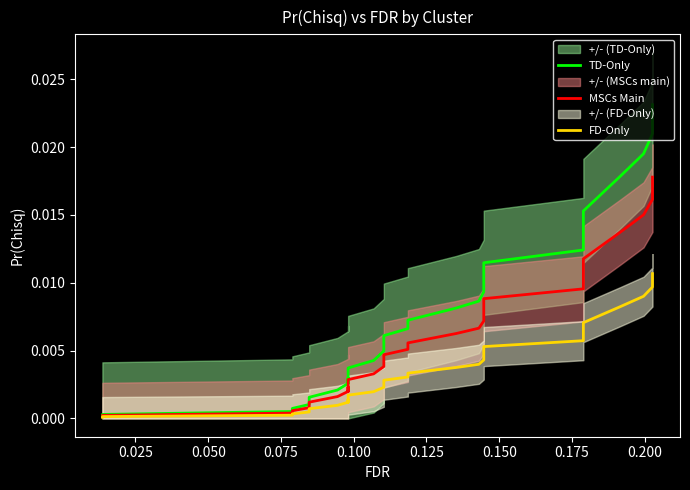

True or false: MSCs Main and TD-Only cross at least once.

False